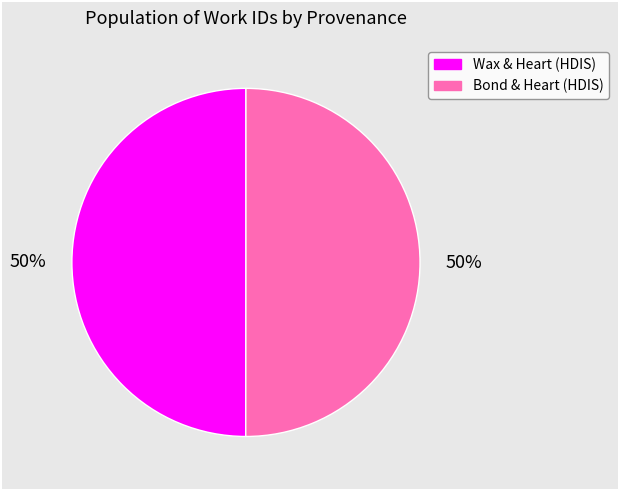

To the nearest percent, what is the average slice percentage?

50%